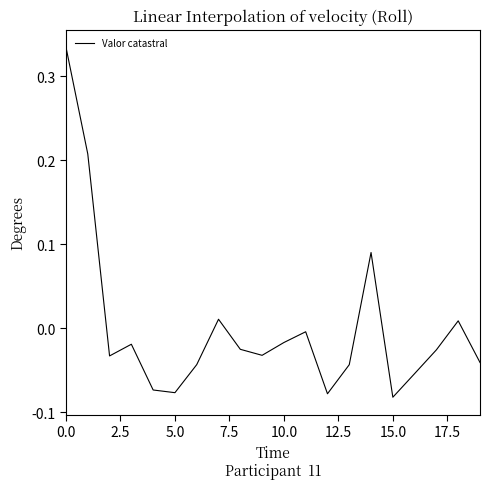

Does the chart have visible grid lines?

No